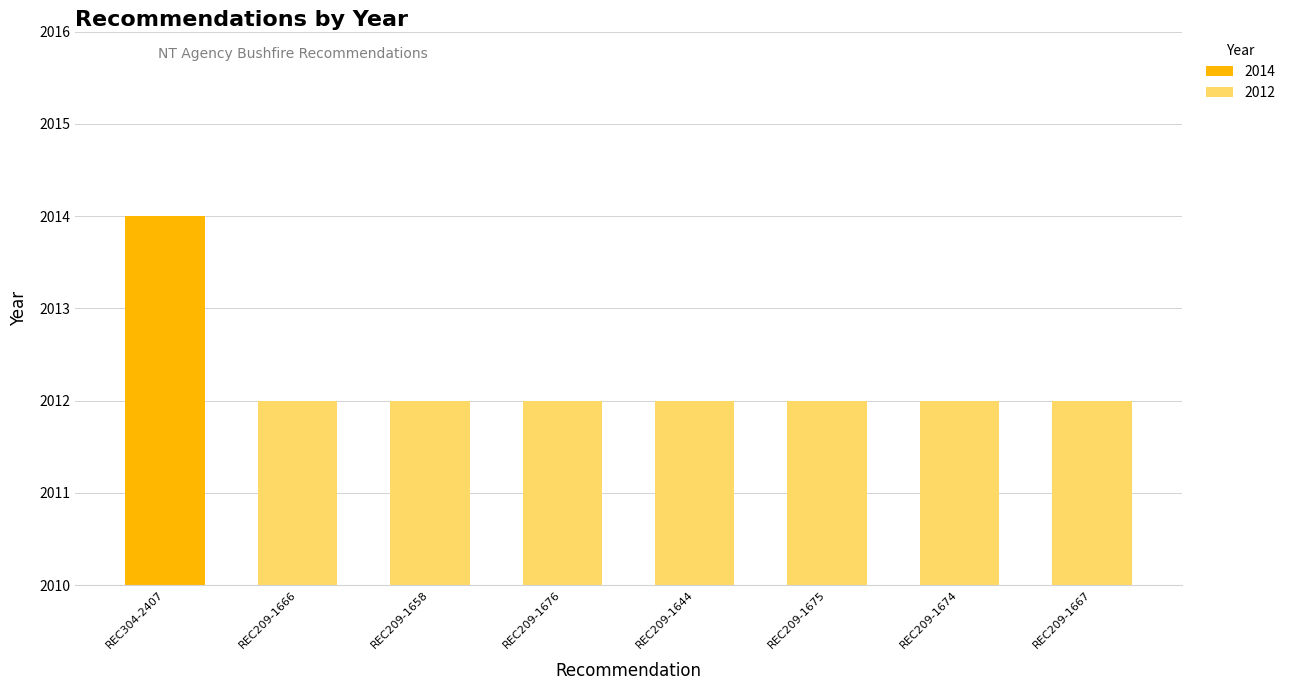

List the labels in order of value, largest first.

REC304-2407, REC209-1666, REC209-1658, REC209-1676, REC209-1644, REC209-1675, REC209-1674, REC209-1667